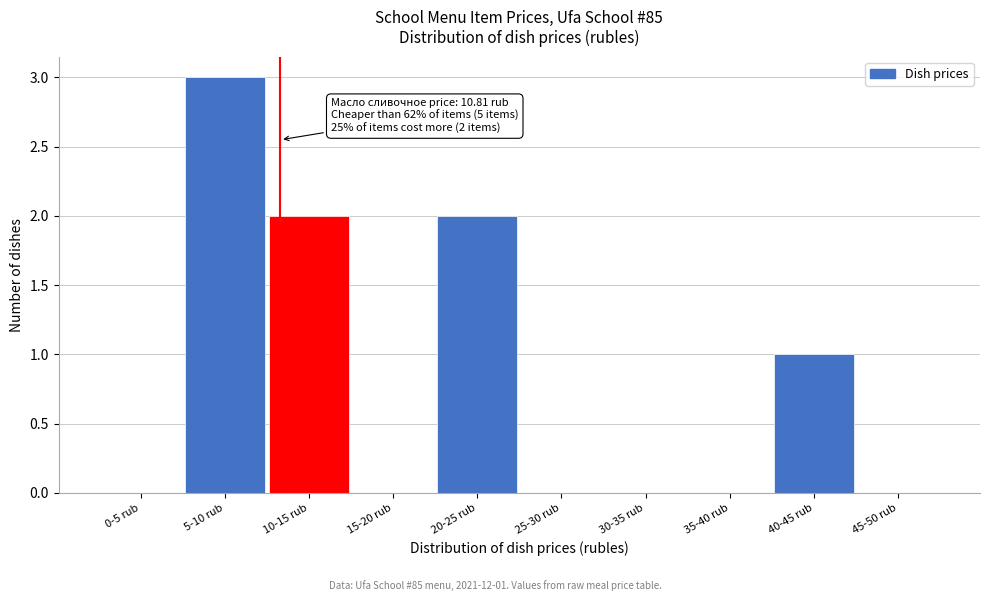

Reading right to left, extract all data points from this chart.

45-50 rub=0	40-45 rub=1	35-40 rub=0	30-35 rub=0	25-30 rub=0	20-25 rub=2	15-20 rub=0	10-15 rub=2	5-10 rub=3	0-5 rub=0